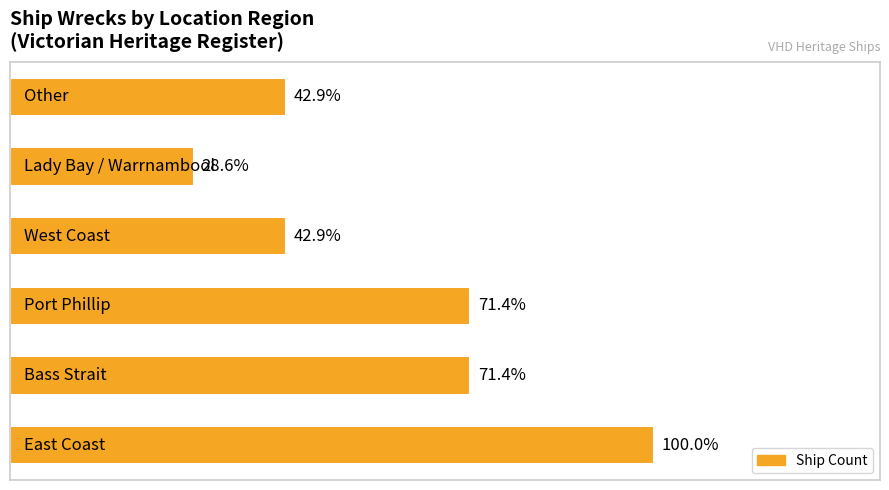

What is the greatest value displayed?

7